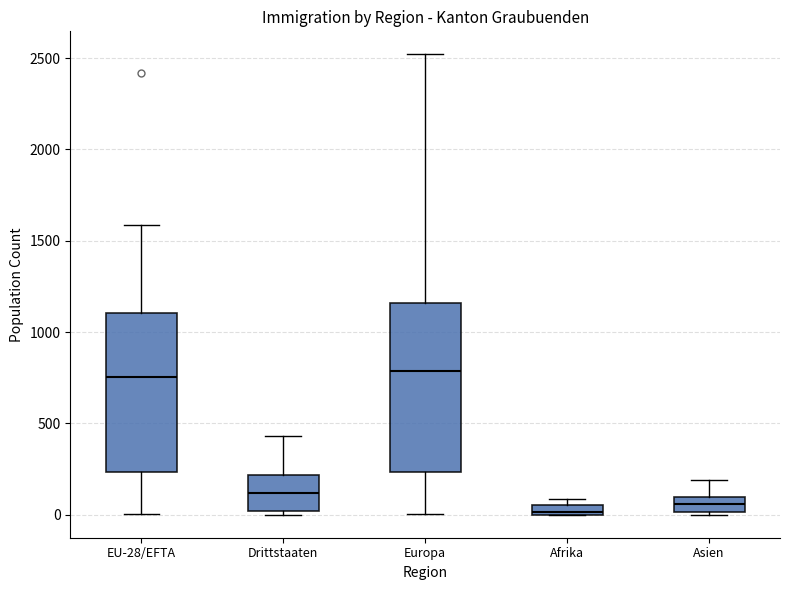

Where does the median line of the box for Europa sit on the y-axis? The values are not printed on the chart, so give them approximately, as read against the axis.

800